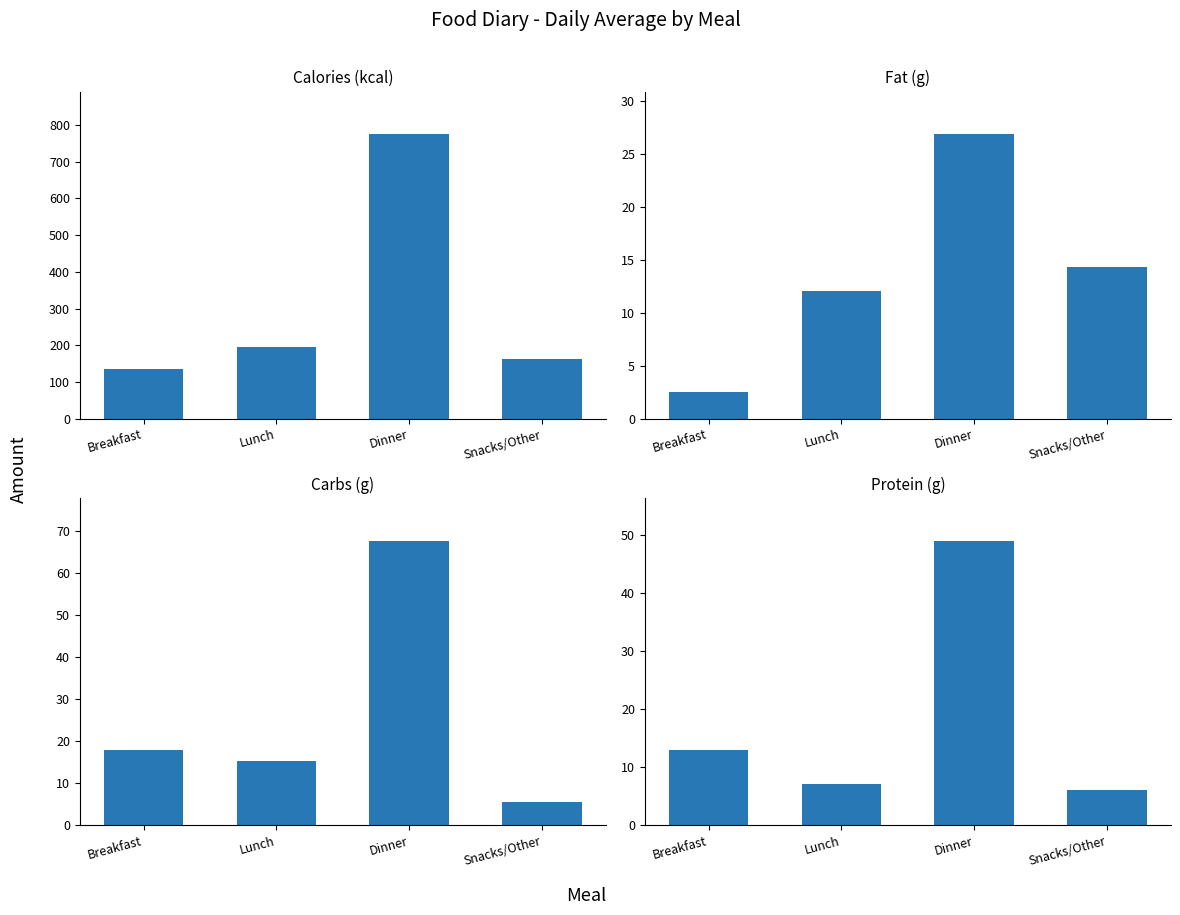

What is the label of the 2nd bar from the left?

Lunch